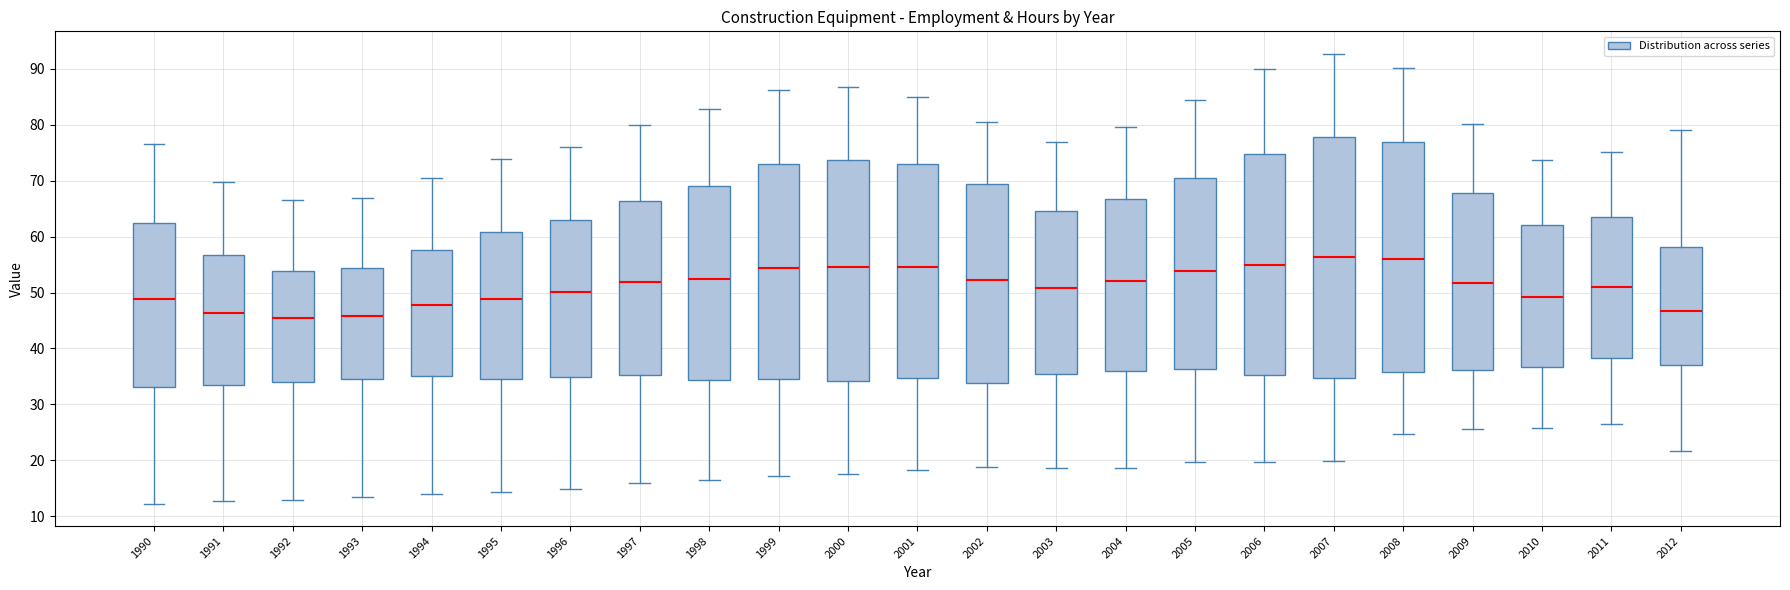

Reading left to right, read every box against the y-axis: the position of its median line, the range the box covers, and the ends of its whiskers. The values are not printed on the chart, so give them approximately, as read against the axis.

1990: median 49, box 33 to 62, whiskers 12 to 77
1991: median 46, box 33 to 57, whiskers 13 to 70
1992: median 45, box 34 to 54, whiskers 13 to 66
1993: median 46, box 35 to 54, whiskers 13 to 67
1994: median 48, box 35 to 58, whiskers 14 to 70
1995: median 49, box 35 to 61, whiskers 14 to 74
1996: median 50, box 35 to 63, whiskers 15 to 76
1997: median 52, box 35 to 66, whiskers 16 to 80
1998: median 52, box 34 to 69, whiskers 16 to 83
1999: median 54, box 35 to 73, whiskers 17 to 86
2000: median 55, box 34 to 74, whiskers 18 to 87
2001: median 55, box 35 to 73, whiskers 18 to 85
2002: median 52, box 34 to 69, whiskers 19 to 81
2003: median 51, box 35 to 65, whiskers 19 to 77
2004: median 52, box 36 to 67, whiskers 19 to 80
2005: median 54, box 36 to 70, whiskers 20 to 84
2006: median 55, box 35 to 75, whiskers 20 to 90
2007: median 56, box 35 to 78, whiskers 20 to 93
2008: median 56, box 36 to 77, whiskers 25 to 90
2009: median 52, box 36 to 68, whiskers 26 to 80
2010: median 49, box 37 to 62, whiskers 26 to 74
2011: median 51, box 38 to 64, whiskers 27 to 75
2012: median 47, box 37 to 58, whiskers 22 to 79